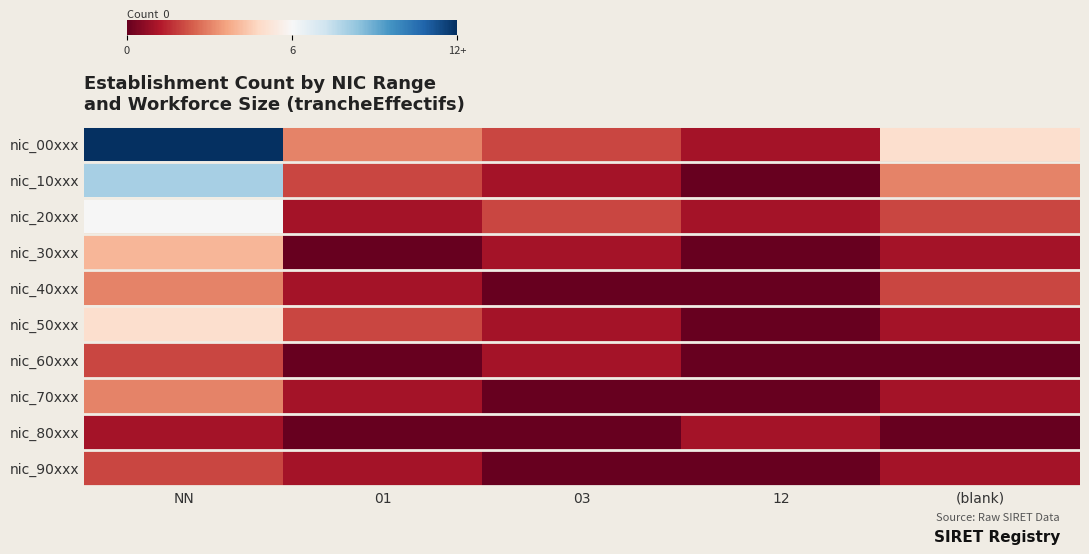

What is the difference between the highest and lowest values at (blank)?

5